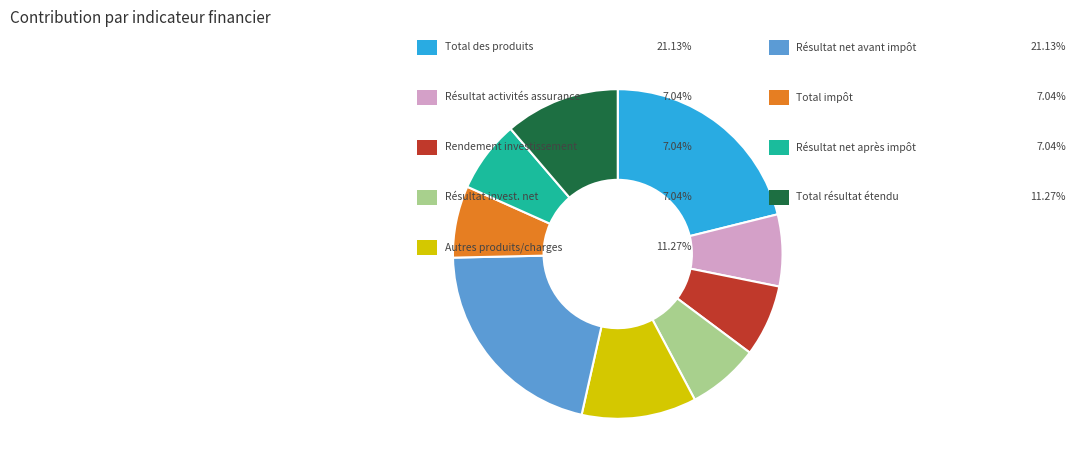

How many slices are in this pie chart?

9